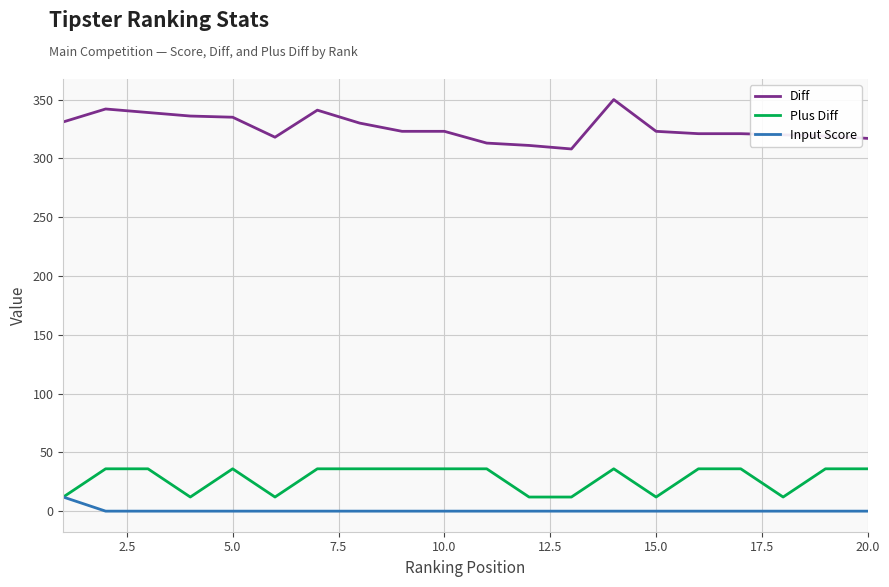

Which series has the largest total across all categories?

Diff